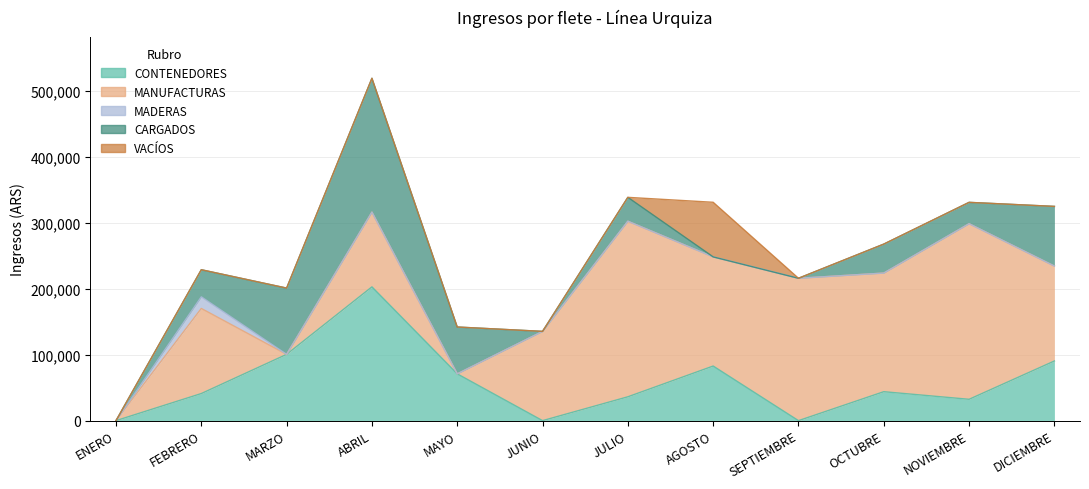

What is the sum of the CARGADOS values at AGOSTO and OCTUBRE?

43918